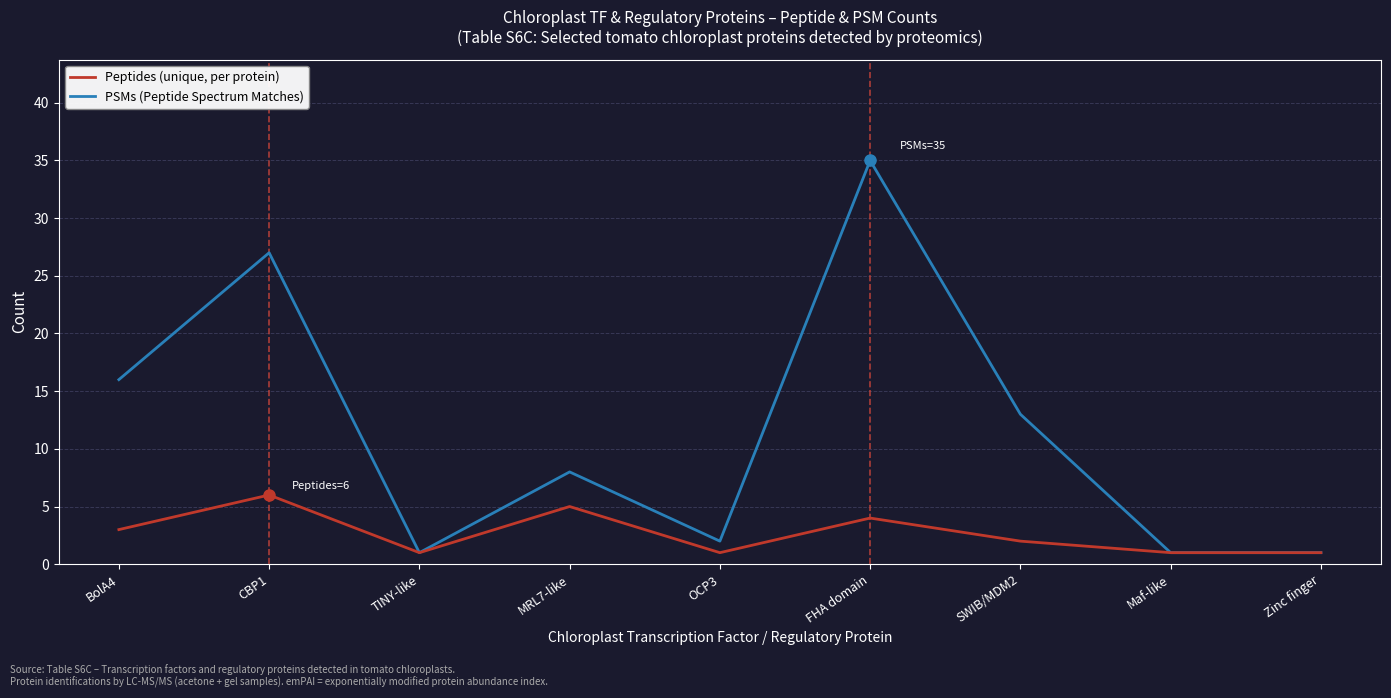

At which category does the chart reach its peak across all series?

FHA domain